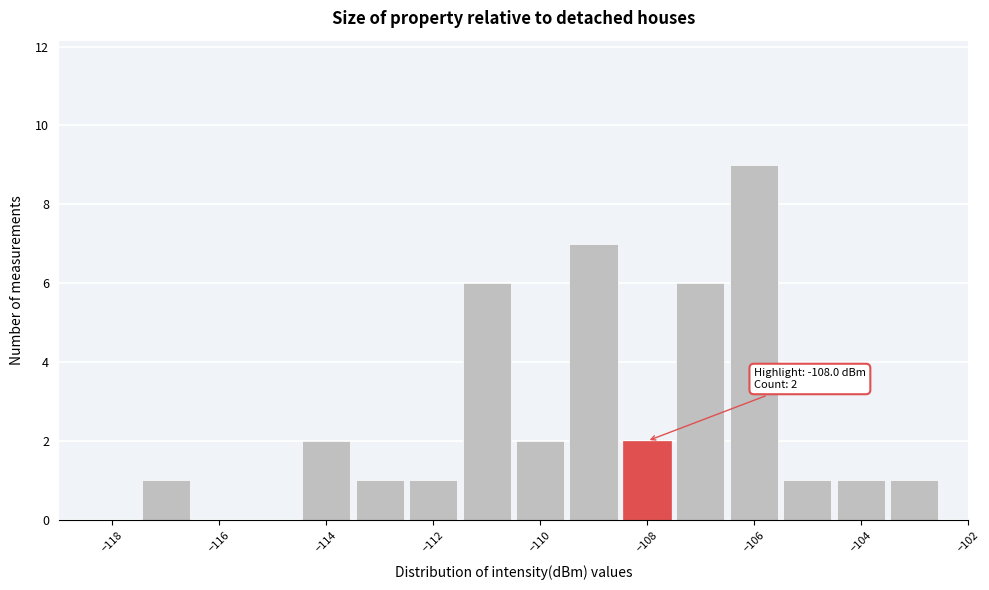

Which range on the x-axis has the tallest bar?

-106.5 to -105.5